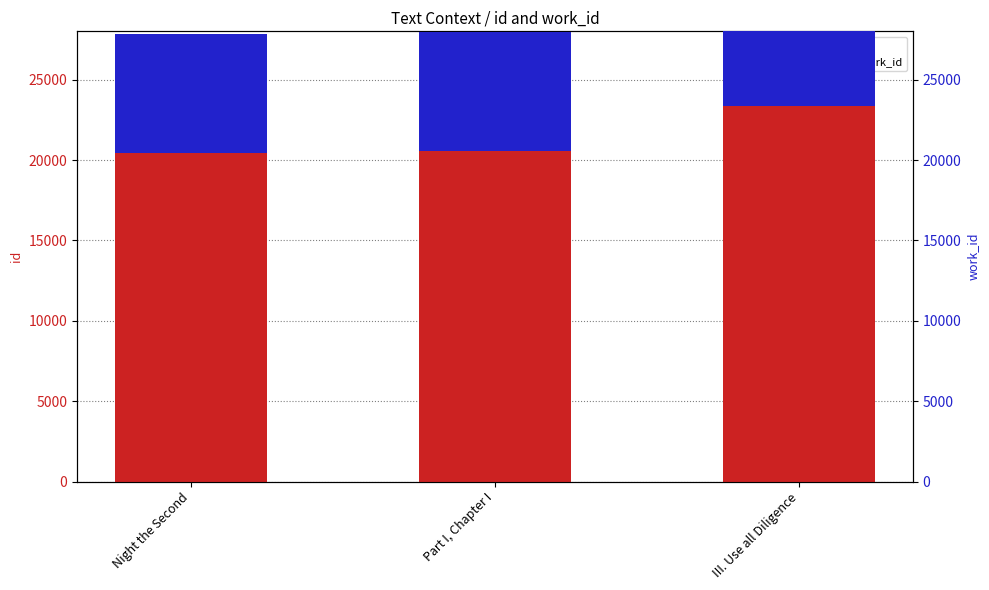

What is the difference between the work_id values at III. Use all Diligence and Night the Second?

2698